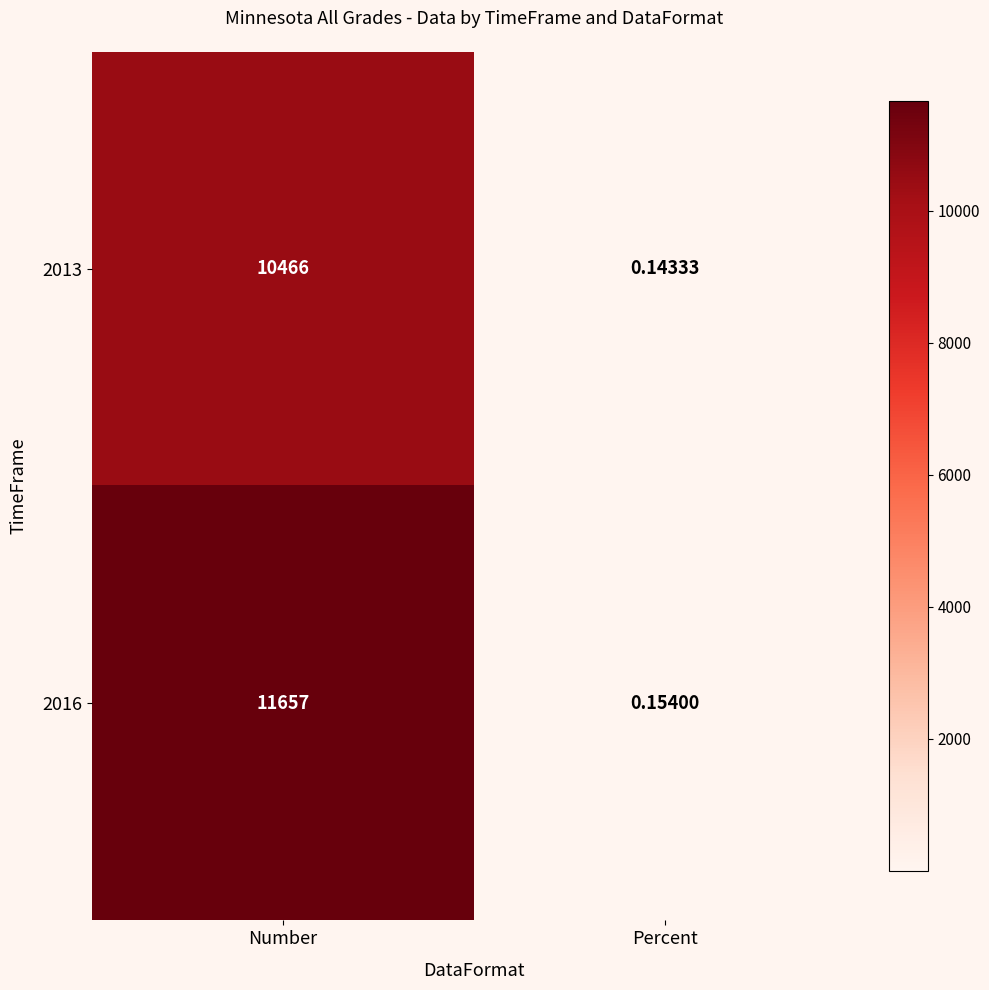

What is the difference between the highest and lowest values at Number?

1191.0